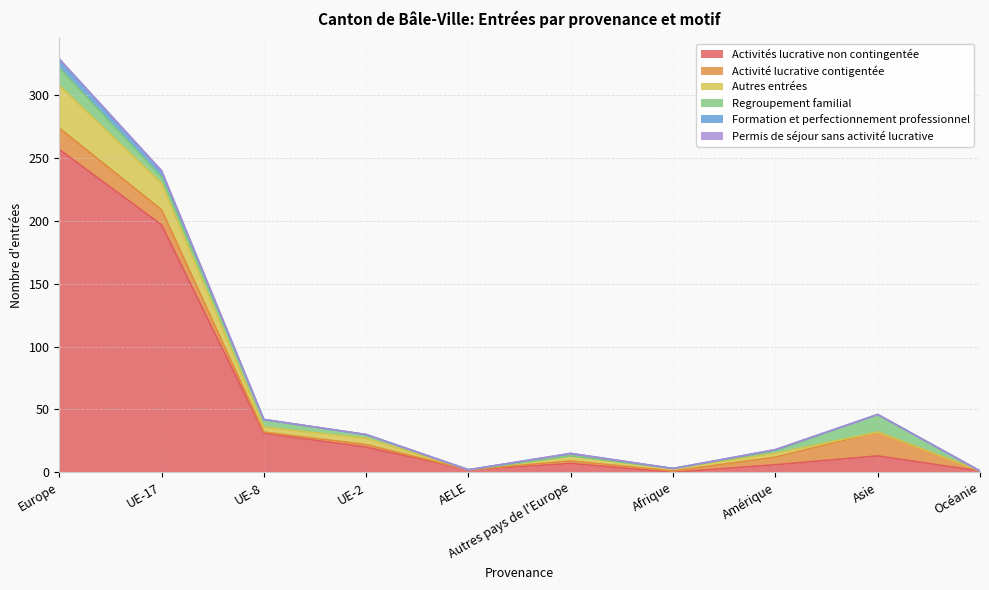

Does the chart display data point markers on the line(s)?

No